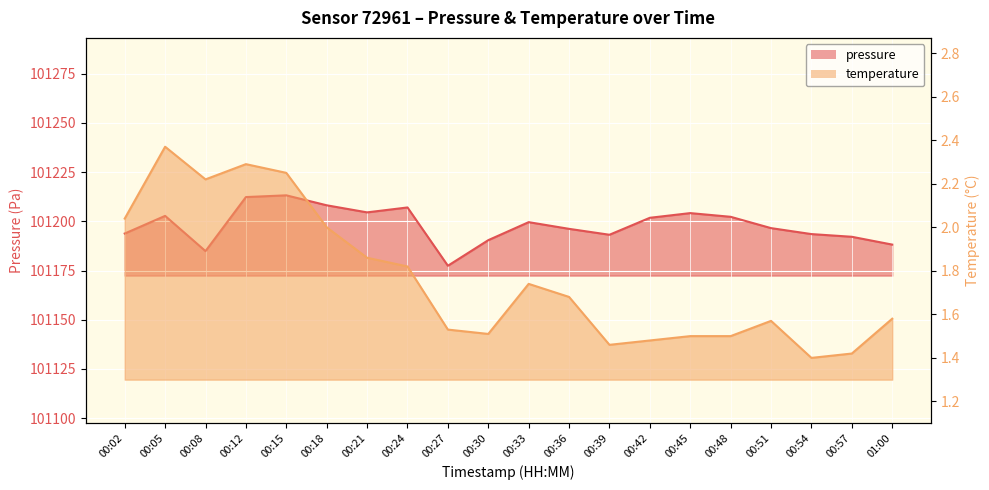

What is the difference between the highest and lowest values at 00:48?

101200.8